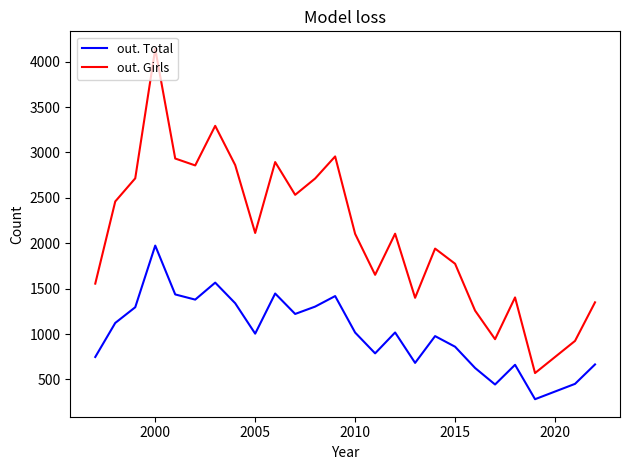

True or false: out. Girls and out. Total cross at least once.

False